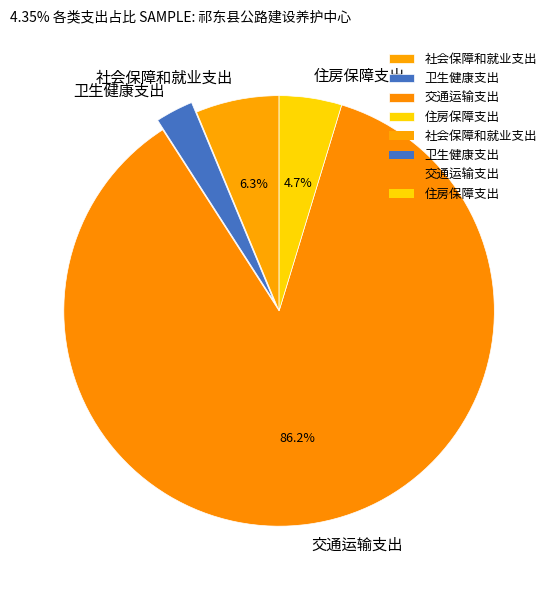

What percentage is the 社会保障和就业支出 slice, to the nearest percent?

6%